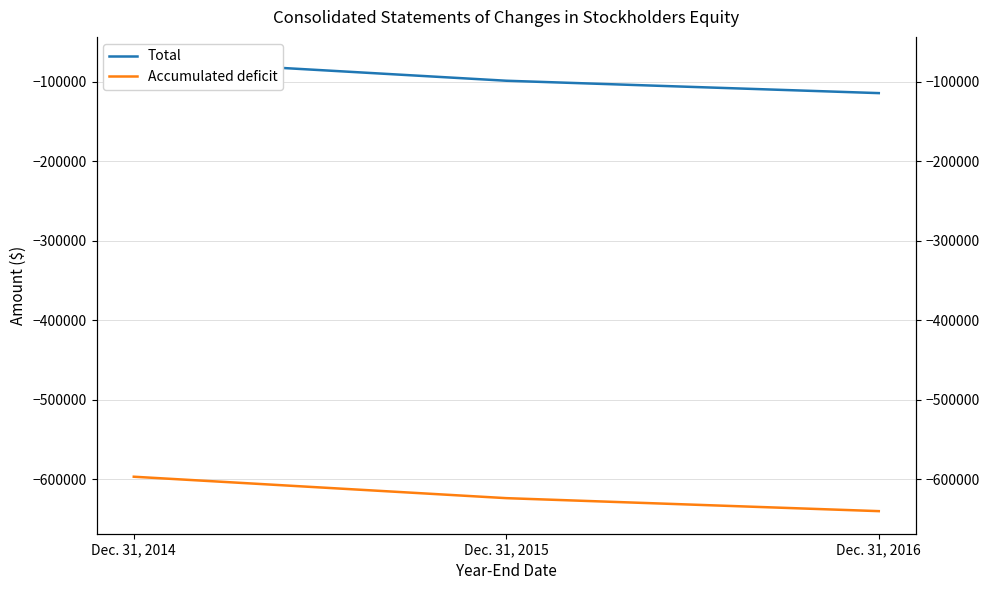

List the labels in order of Total value, smallest first.

Dec. 31, 2016, Dec. 31, 2015, Dec. 31, 2014